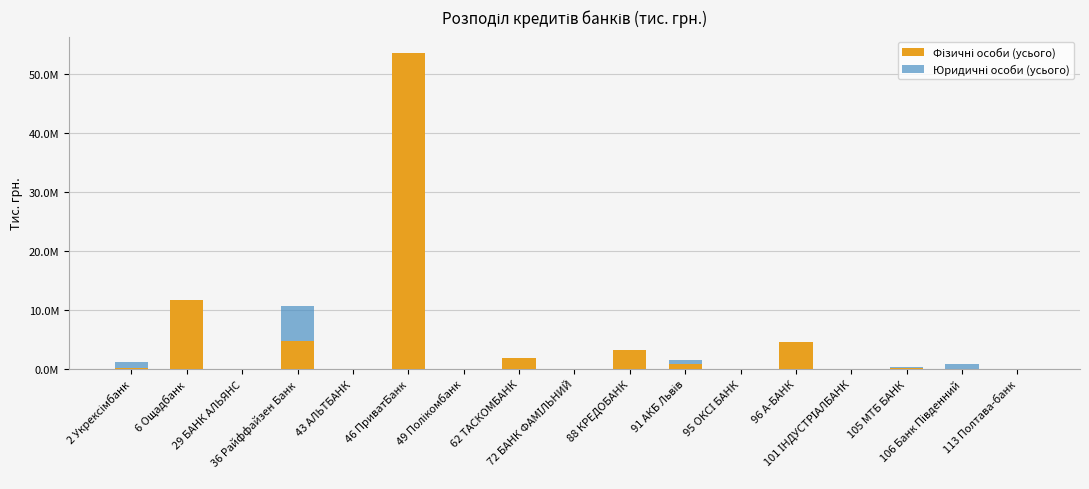

Which series has the largest total across all categories?

Фізичні особи (усього)